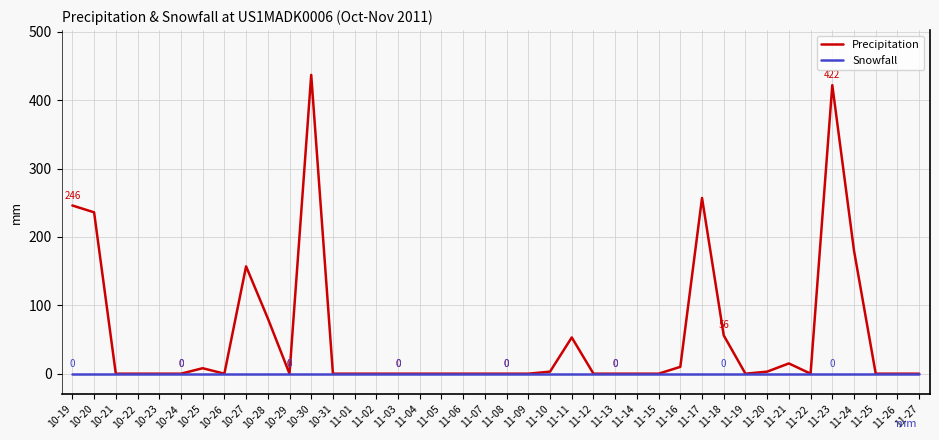

Rank the series at 11-23 from lowest to highest value.

Snowfall, Precipitation